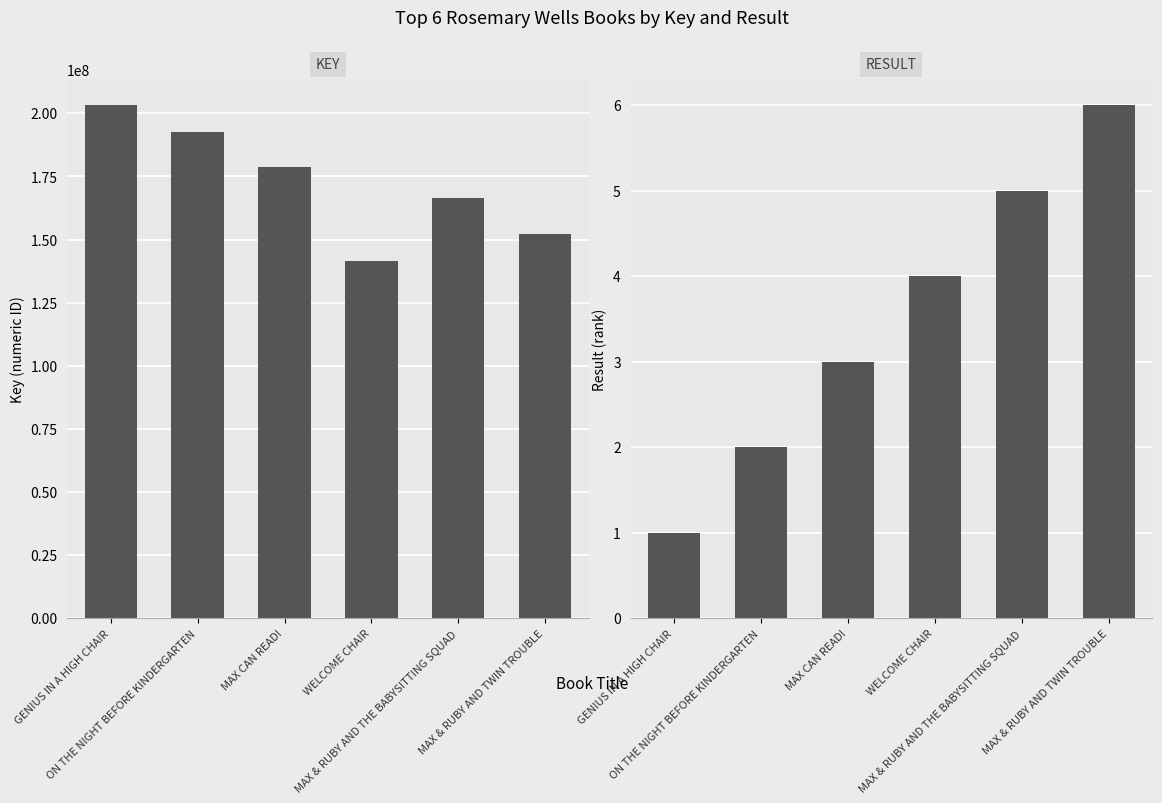

What is the minimum value shown in the chart?

1